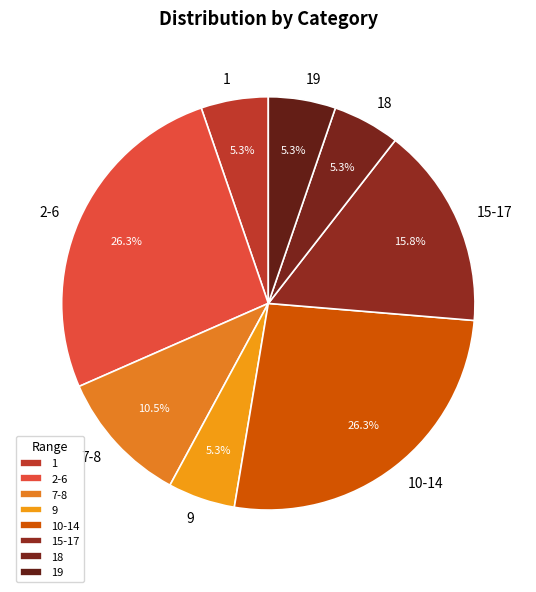

The 10-14 slice represents 36% of the pie. True or false?

False